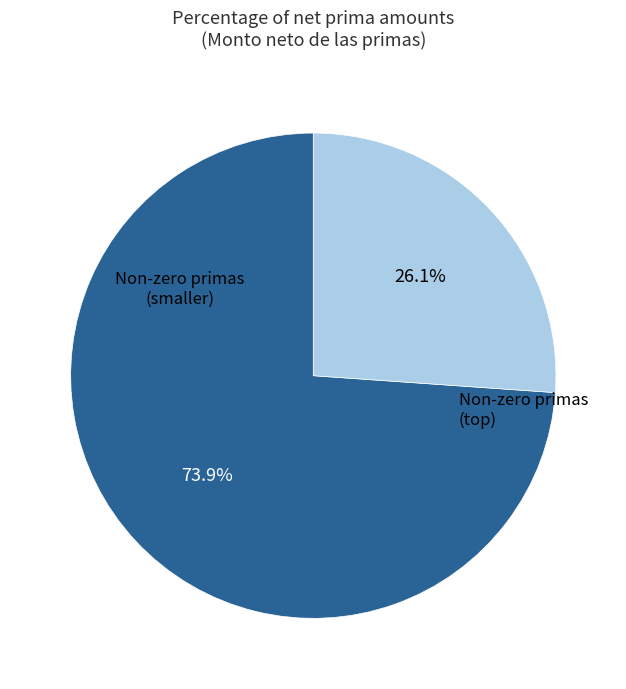

Is there a majority slice in this chart?

Yes